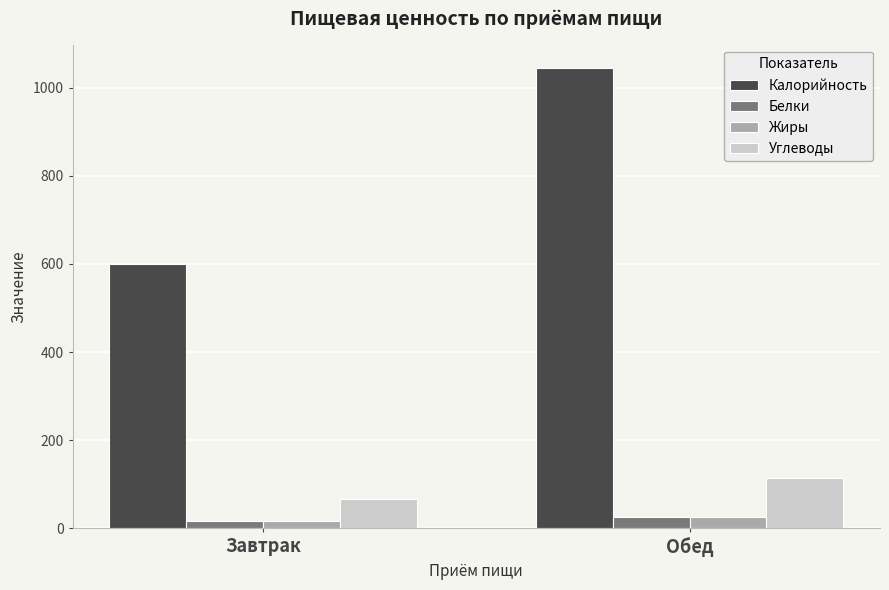

Which series has the largest range (max minus min)?

Калорийность